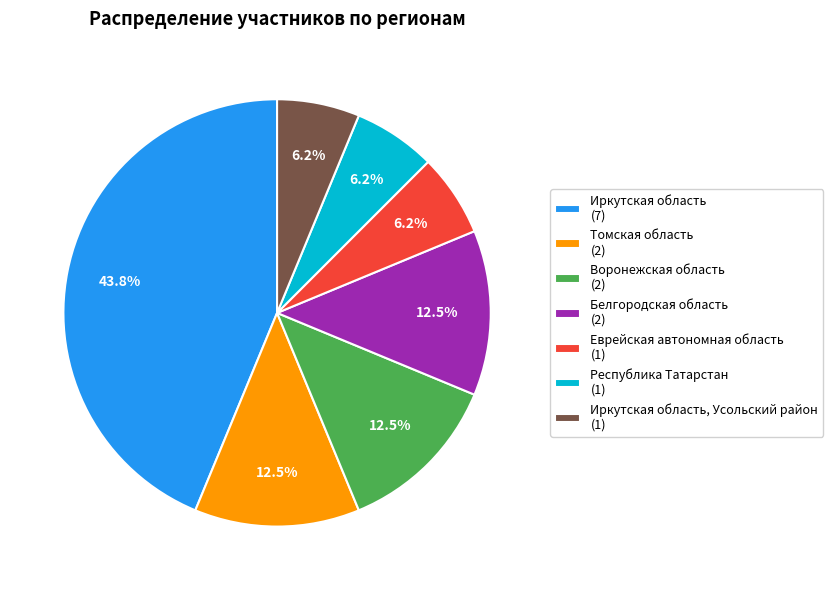

Which slice is the largest?

Иркутская область (7)